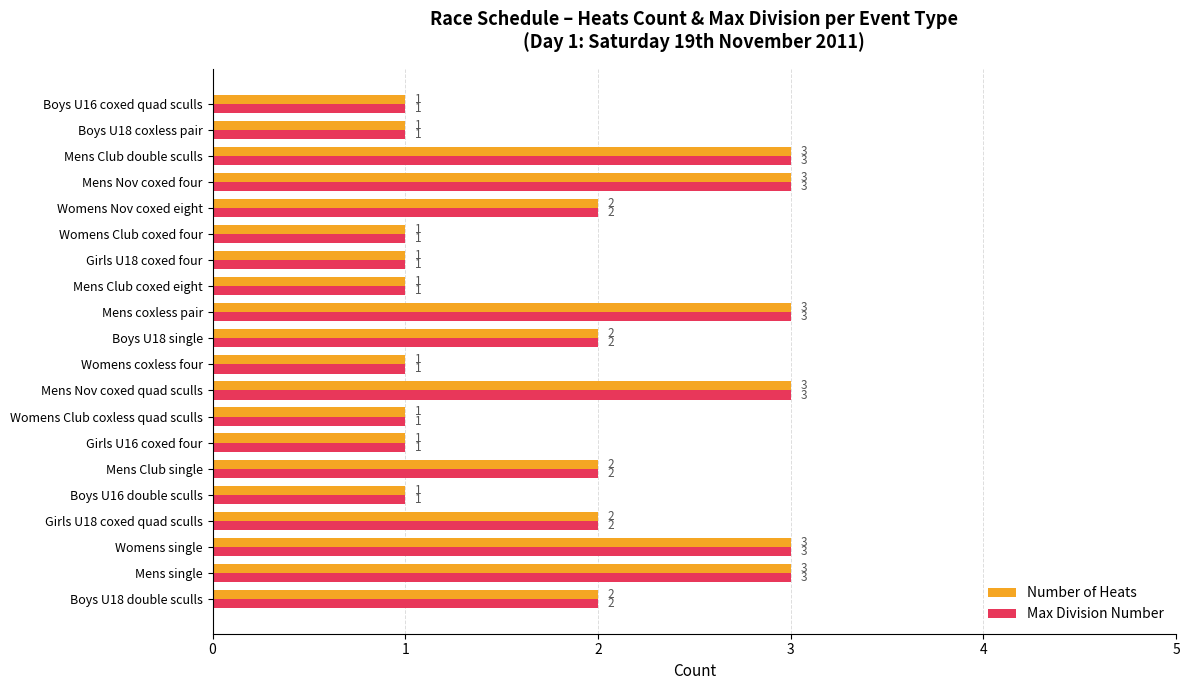

What is the sum of all Max Division Number values?

37